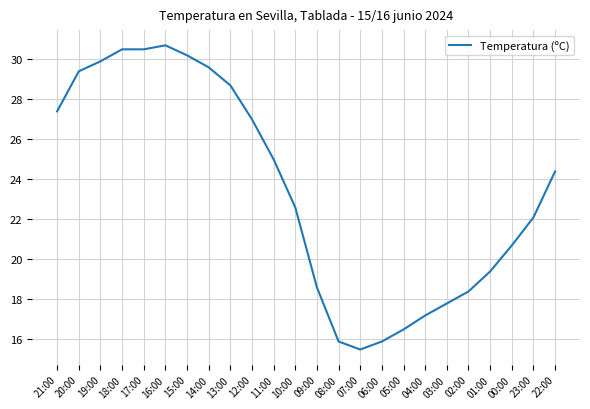

What is the approximate value at 09:00?

18.6